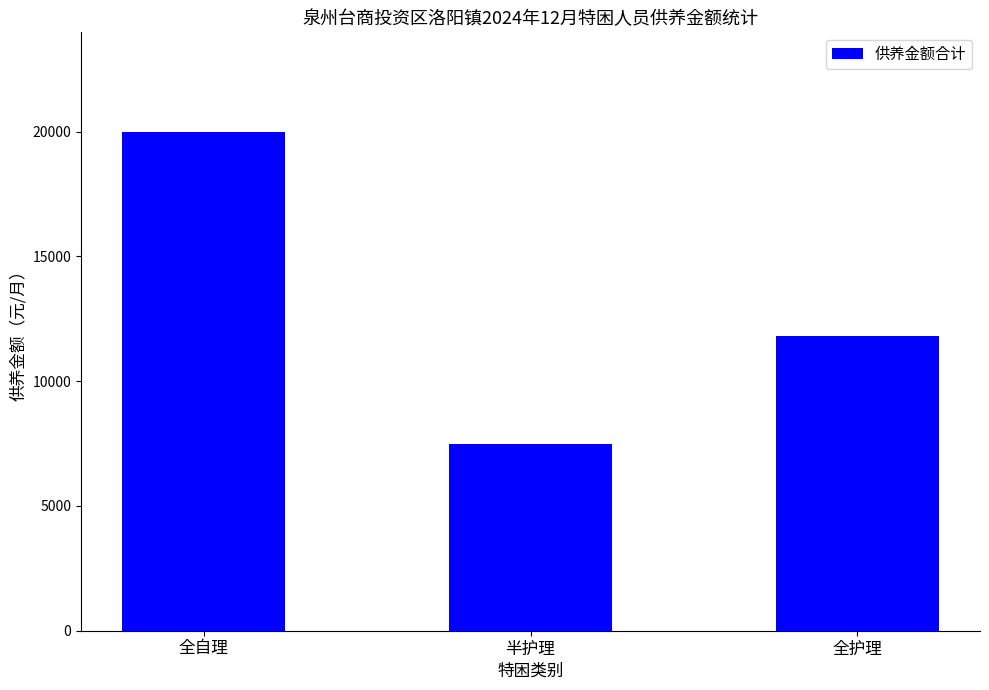

What position from the left is 全自理?

1